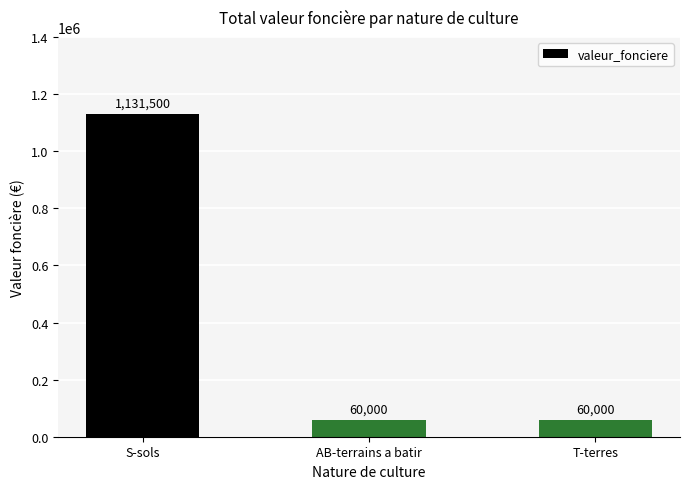

What is the sum of the values at S-sols and T-terres?

1191500